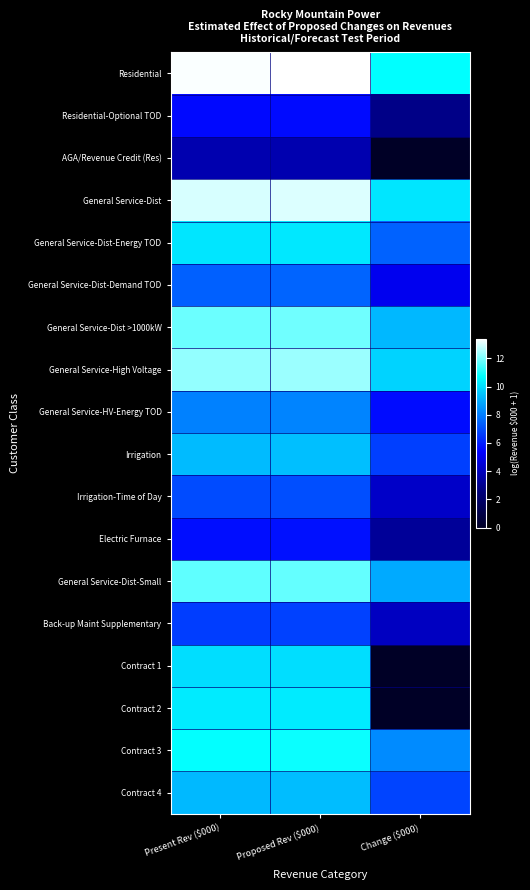

Rank the series at Proposed Rev ($000) from highest to lowest value.

Residential, General Service-Dist, General Service-High Voltage, General Service-Dist >1000kW, General Service-Dist-Small, Contract 3, Contract 2, General Service-Dist-Energy TOD, Contract 1, Irrigation, Contract 4, General Service-HV-Energy TOD, General Service-Dist-Demand TOD, Irrigation-Time of Day, Back-up Maint Supplementary, Electric Furnace, Residential-Optional TOD, AGA/Revenue Credit (Res)